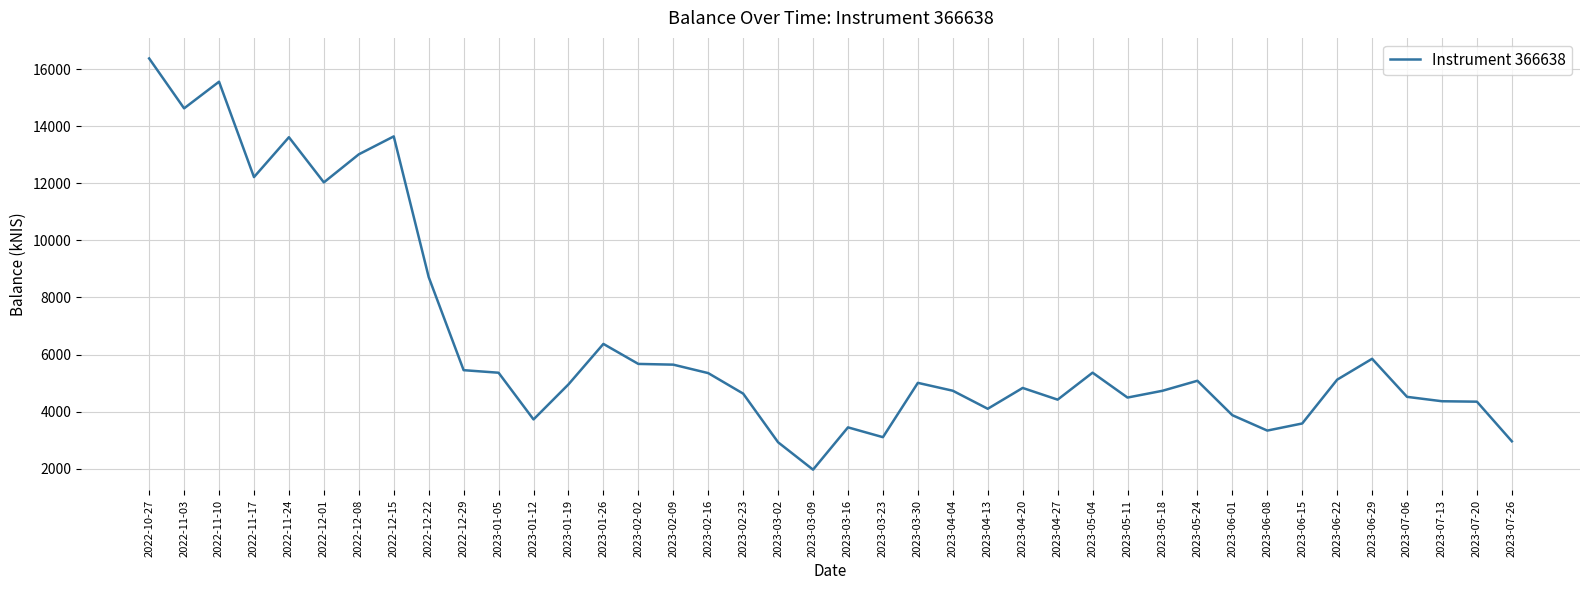

What is the difference between the values at 2023-04-27 and 2023-07-20?

71.1